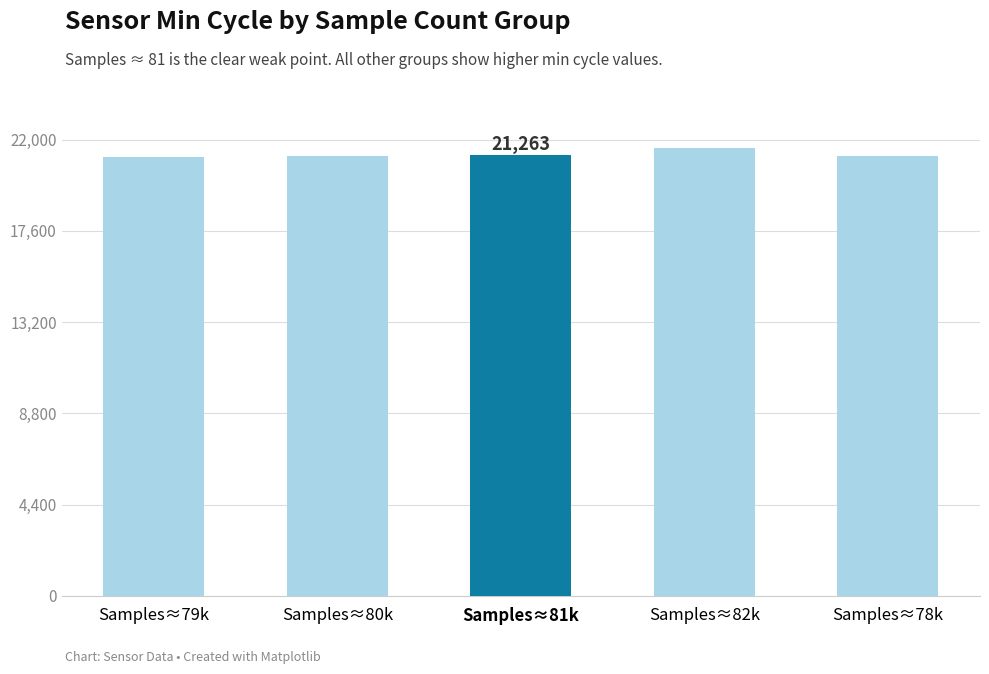

What is the average value?

21285